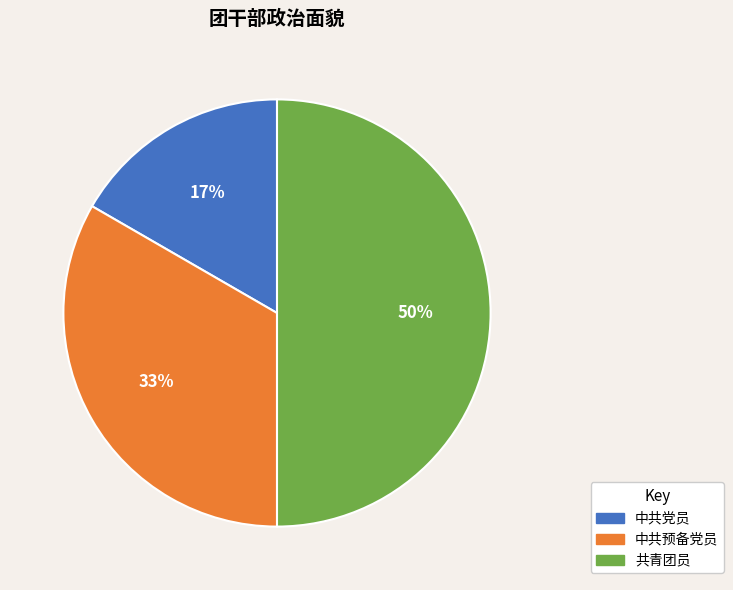

Which slice is the largest?

共青团员